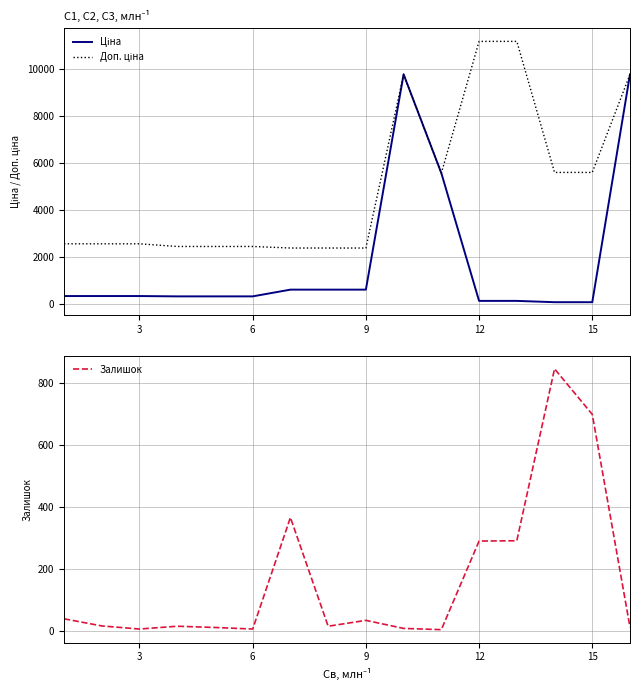

What value does the Доп. ціна series have at 8?

2366.5